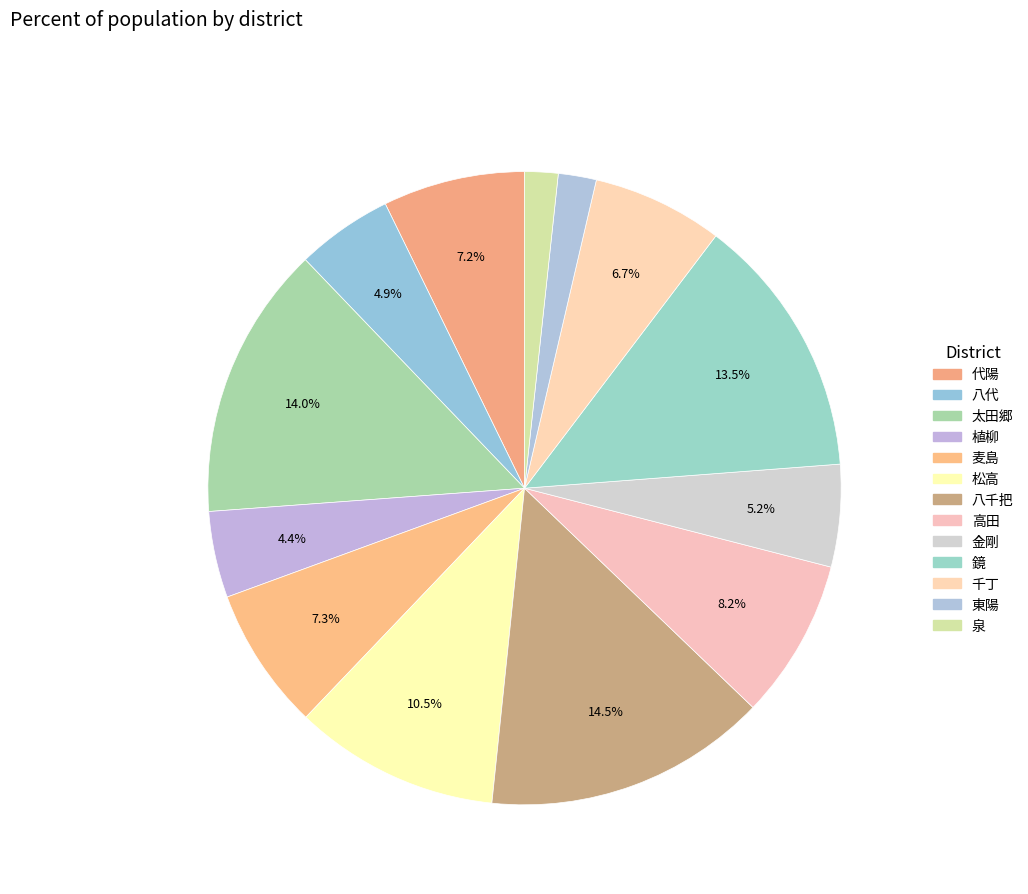

What percentage is the 麦島 slice, to the nearest percent?

7%